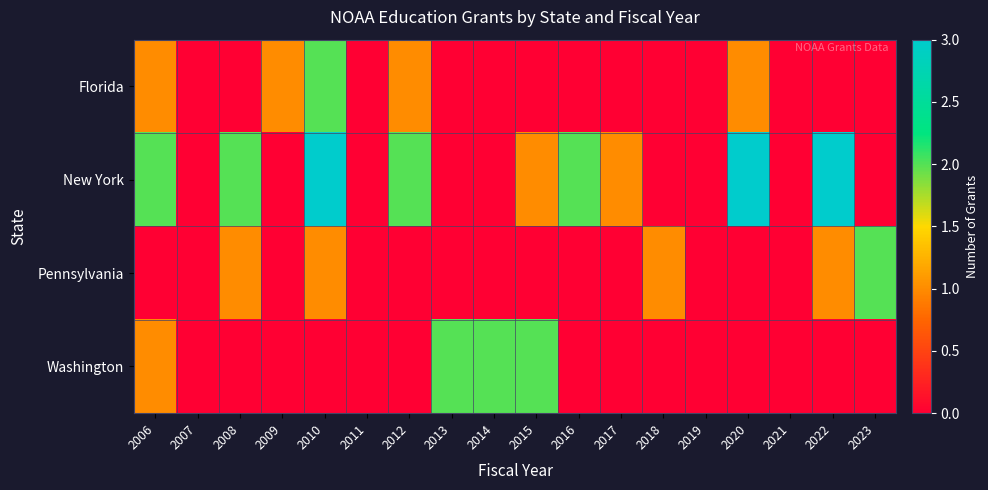

Which series has the largest range (max minus min)?

New York